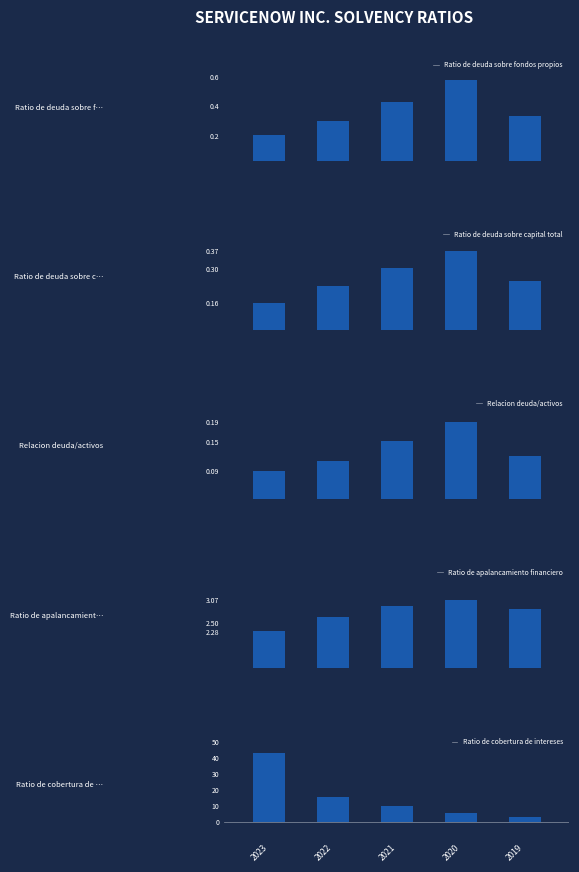

Does the chart contain any negative values?

No